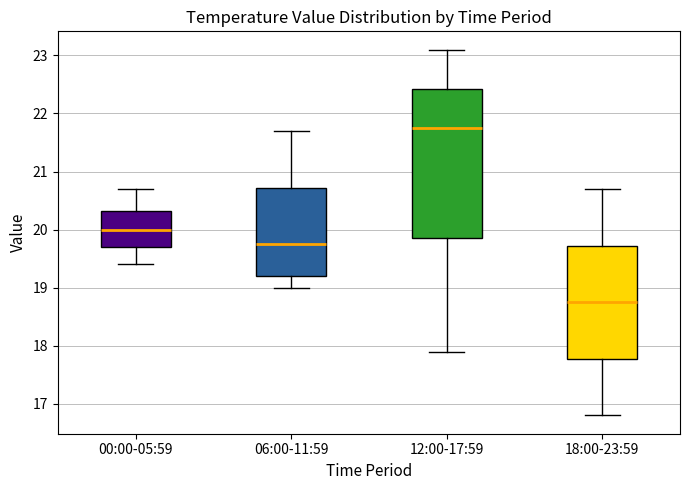

Reading left to right, read every box against the y-axis: the position of its median line, the range the box covers, and the ends of its whiskers. The values are not printed on the chart, so give them approximately, as read against the axis.

00:00-05:59: median 20.0, box 19.7 to 20.3, whiskers 19.4 to 20.7
06:00-11:59: median 19.8, box 19.2 to 20.7, whiskers 19.0 to 21.7
12:00-17:59: median 21.8, box 19.9 to 22.4, whiskers 17.9 to 23.1
18:00-23:59: median 18.8, box 17.8 to 19.7, whiskers 16.8 to 20.7